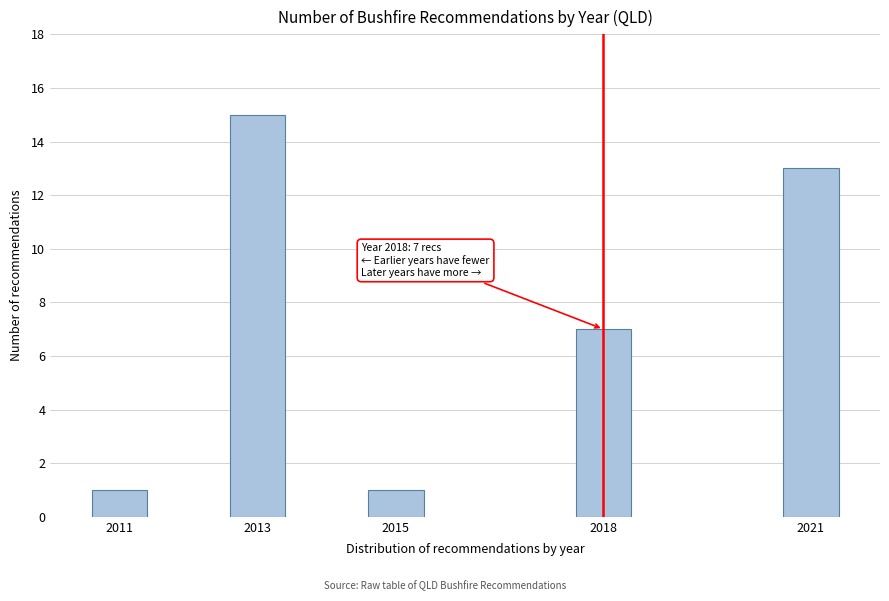

Reading right to left, transcribe all the data shown in this chart.

2021=13	2018=7	2015=1	2013=15	2011=1